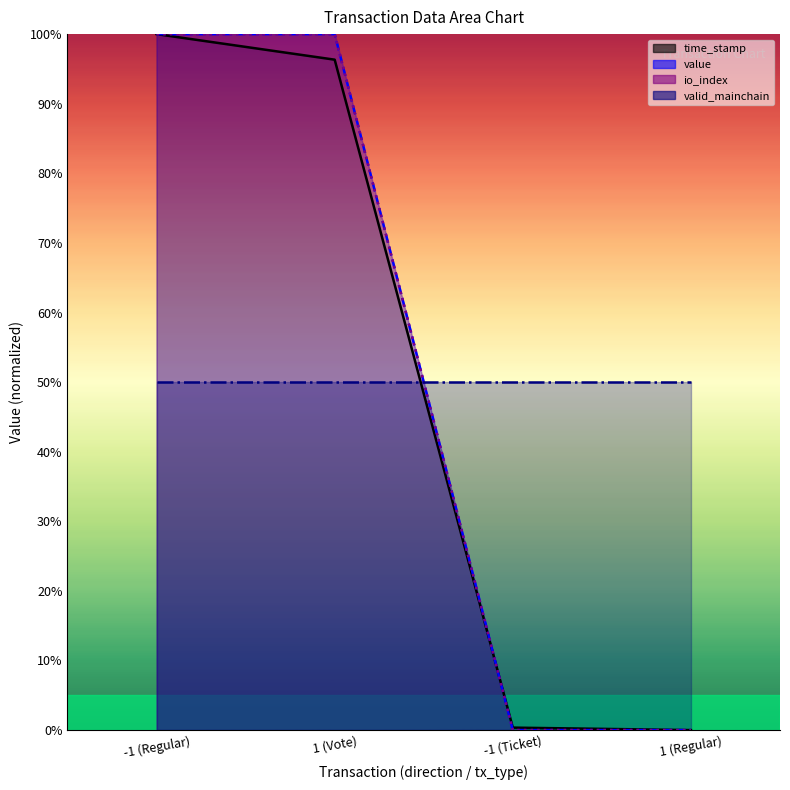

True or false: value and io_index intersect in this chart.

False